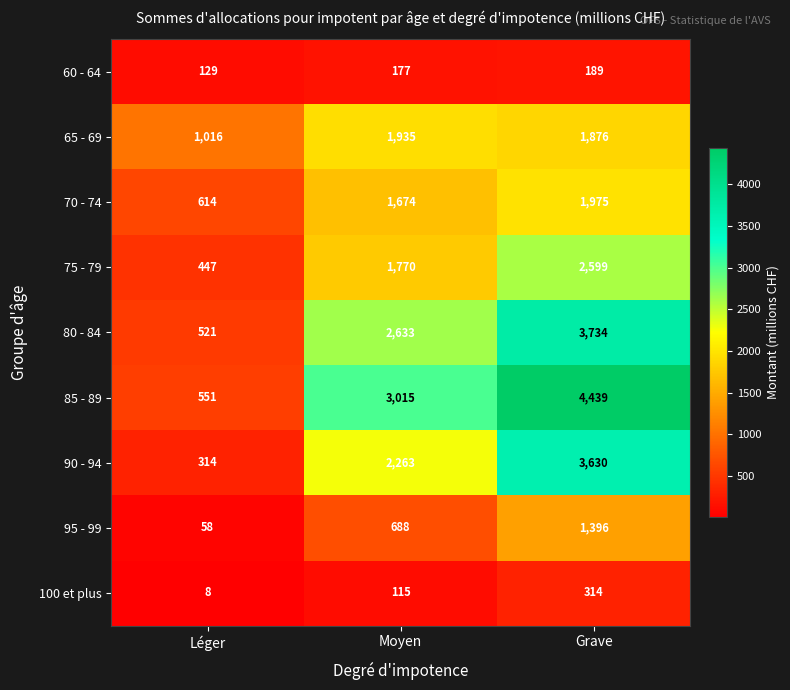

Reading right to left, transcribe all the data shown in this chart.

60 - 64: Grave=189	Moyen=177	Léger=129
65 - 69: Grave=1876	Moyen=1935	Léger=1016
70 - 74: Grave=1975	Moyen=1674	Léger=614
75 - 79: Grave=2599	Moyen=1770	Léger=447
80 - 84: Grave=3734	Moyen=2633	Léger=521
85 - 89: Grave=4439	Moyen=3015	Léger=551
90 - 94: Grave=3630	Moyen=2263	Léger=314
95 - 99: Grave=1396	Moyen=688	Léger=58
100 et plus: Grave=314	Moyen=115	Léger=8